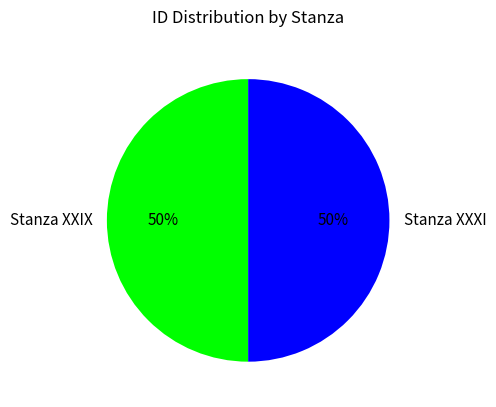

The Stanza XXIX slice represents 60% of the pie. True or false?

False